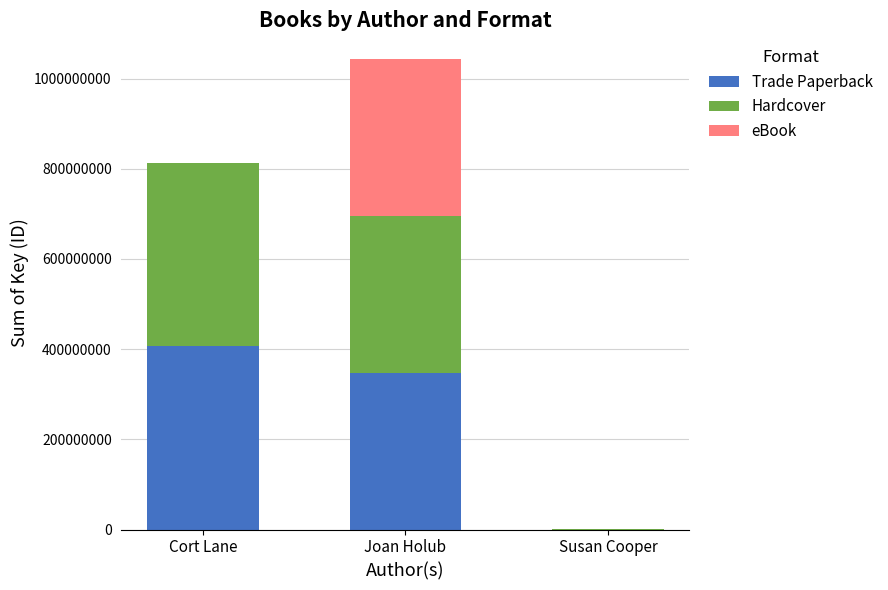

Are the bars horizontal?

No